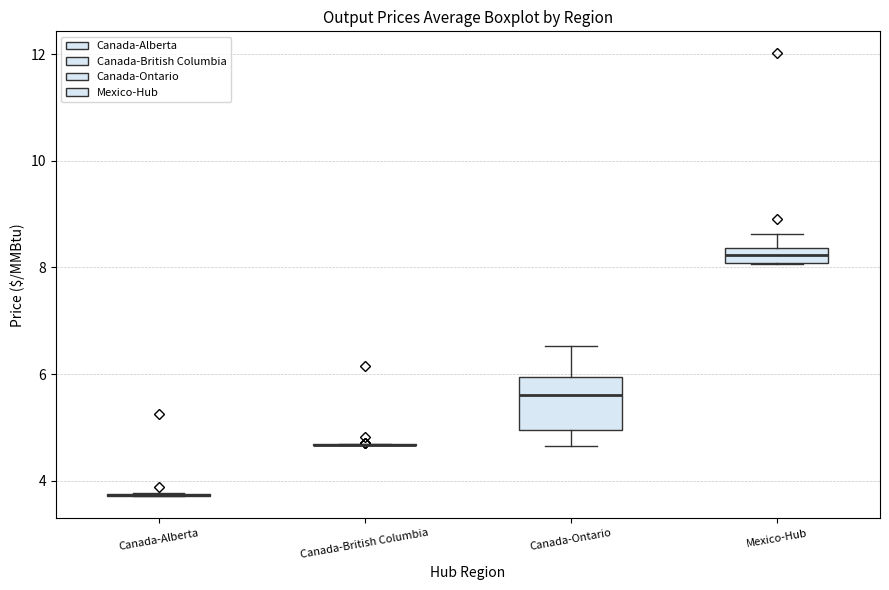

Which box is the tallest, from its lower edge to its upper edge?

Canada-Ontario